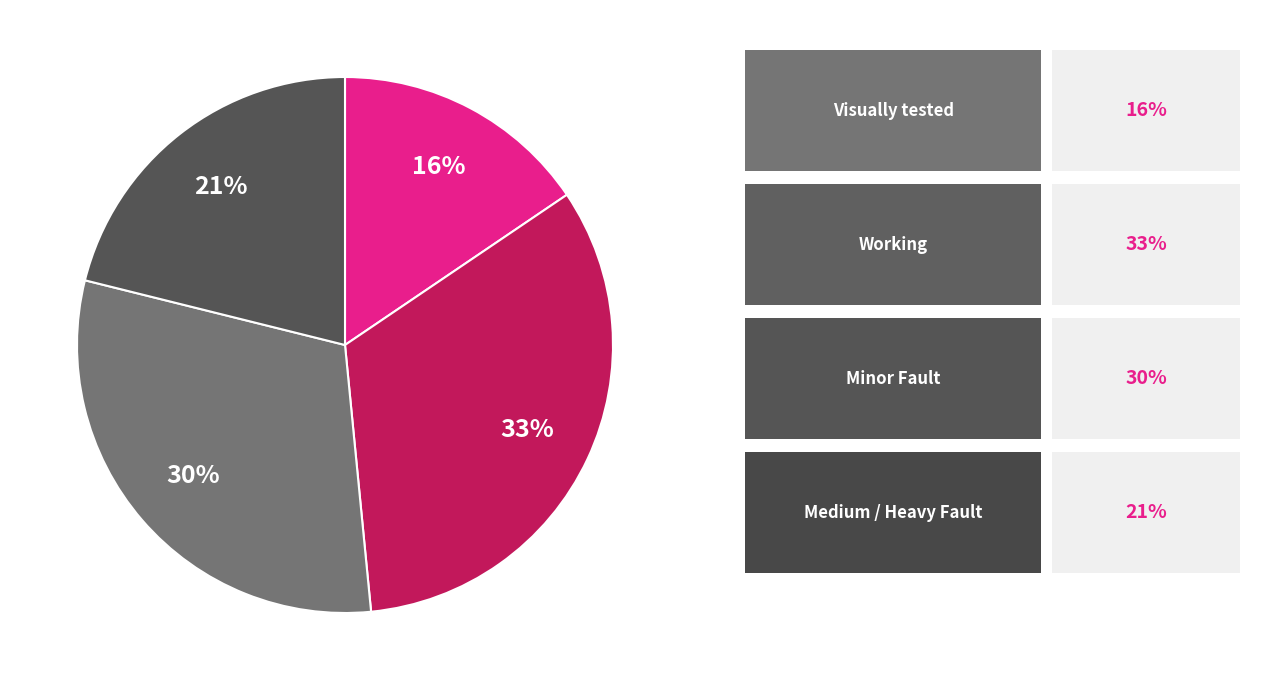

To the nearest percent, what is the difference between the largest and smallest slice percentages?

17%